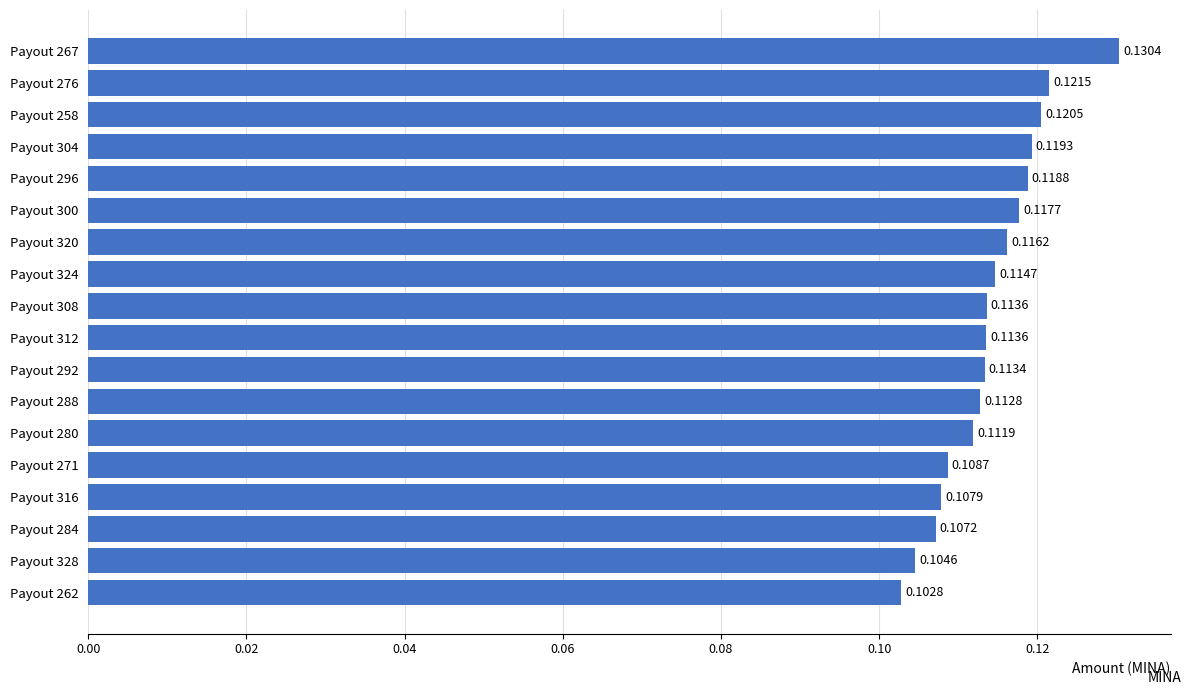

Between Payout 271 and Payout 308, which is larger?

Payout 308